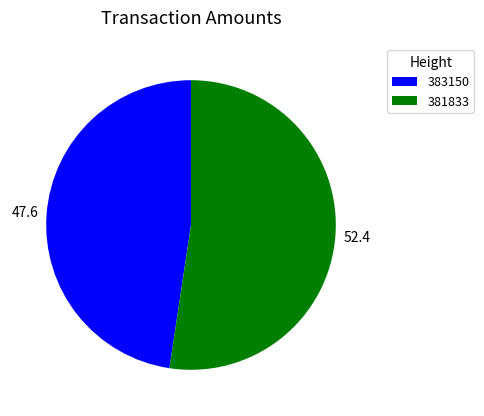

The 381833 slice represents 52% of the pie. True or false?

True